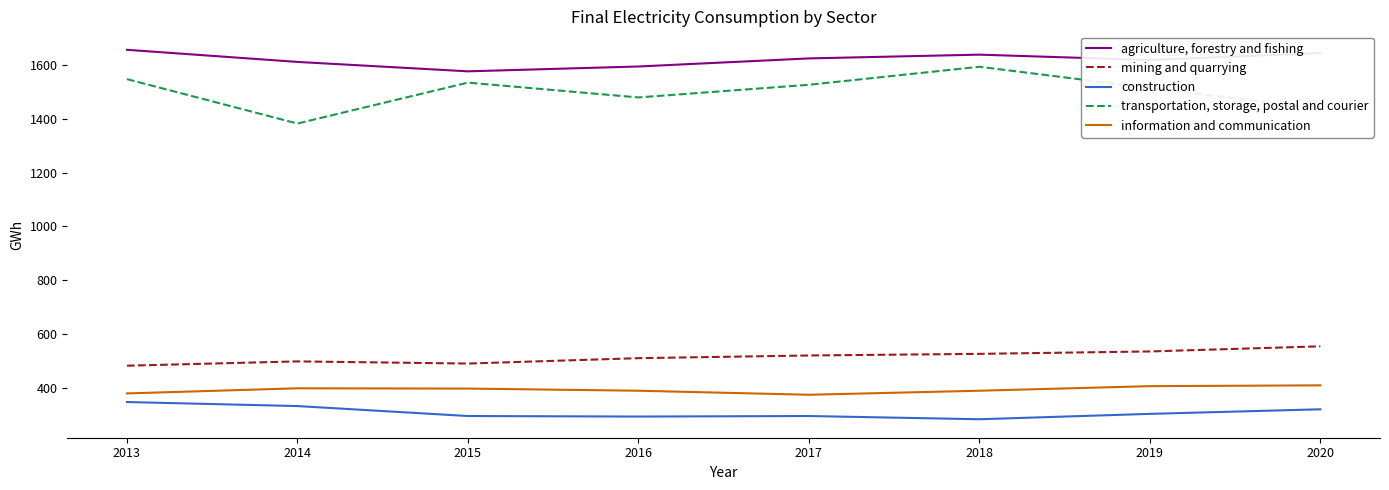

What is the maximum value shown in the chart?

1656